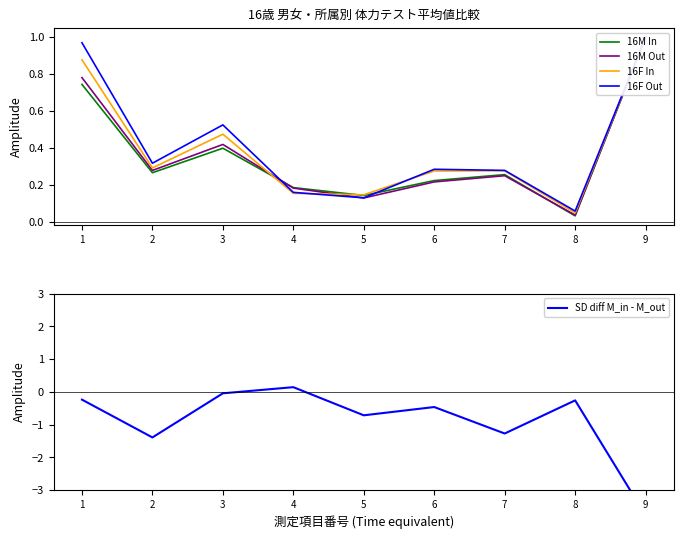

Which series ends up on top after the final intersection of 16F In and 16M In?

16F In